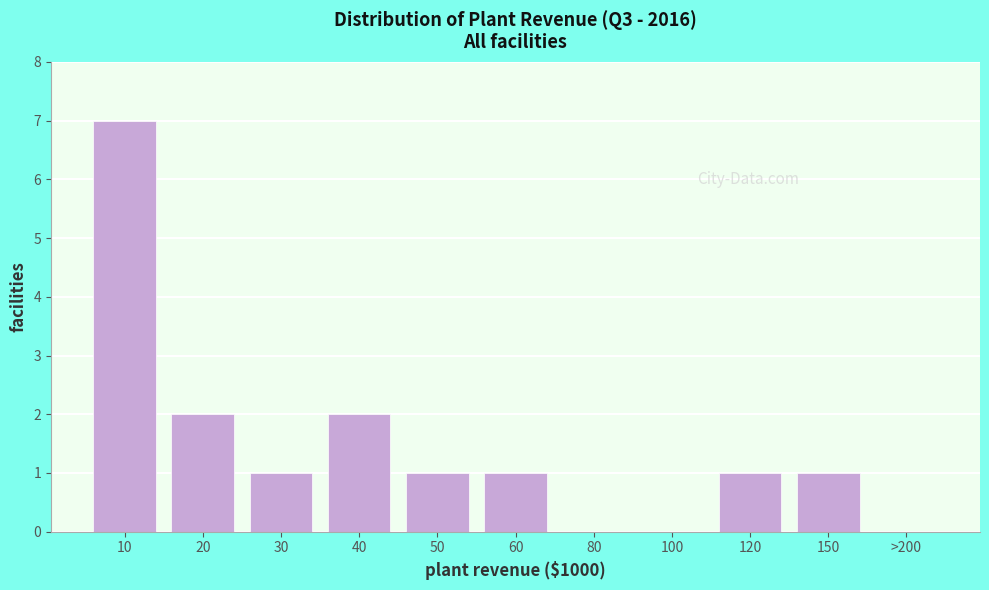

Reading left to right, what are all the values shown in this chart?

10=7	20=2	30=1	40=2	50=1	60=1	80=0	100=0	120=1	150=1	>200=0